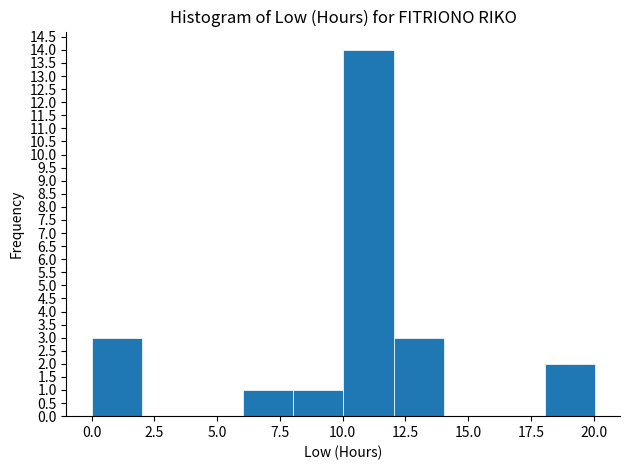

Which range on the x-axis has the tallest bar?

10 to 12